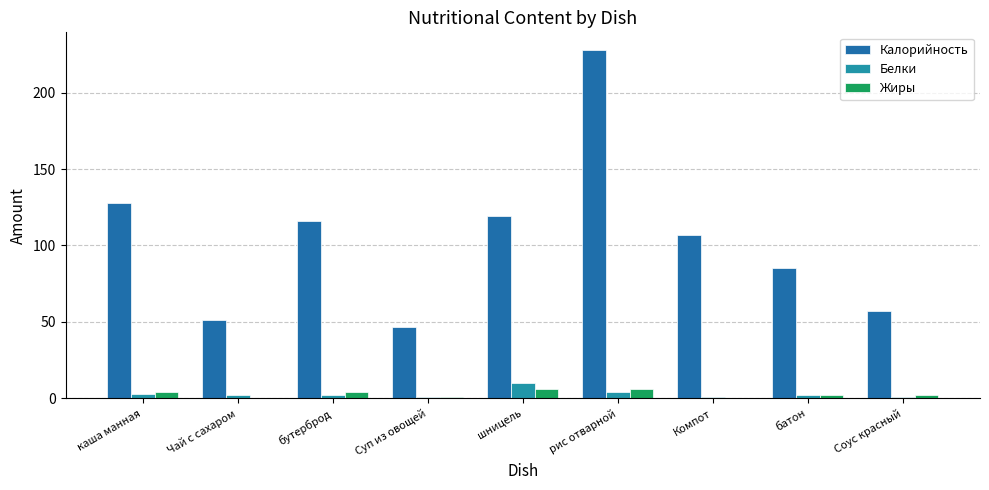

Reading left to right, list all the values displayed in this chart.

Калорийность: 128.0	51.0	116.0	47.0	119.0	228.0	107.0	85.0	57.0
Белки: 3.0	2.0	2.0	1.0	10.0	4.0	1.0	2.0	1.0
Жиры: 4.0	0.5	4.0	1.0	6.0	6.0	0.0	2.0	2.0